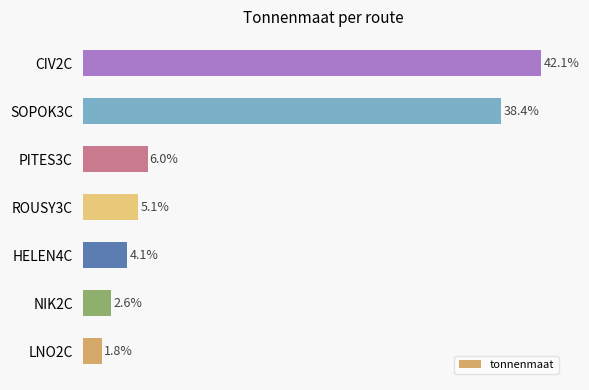

Does the chart contain any negative values?

No